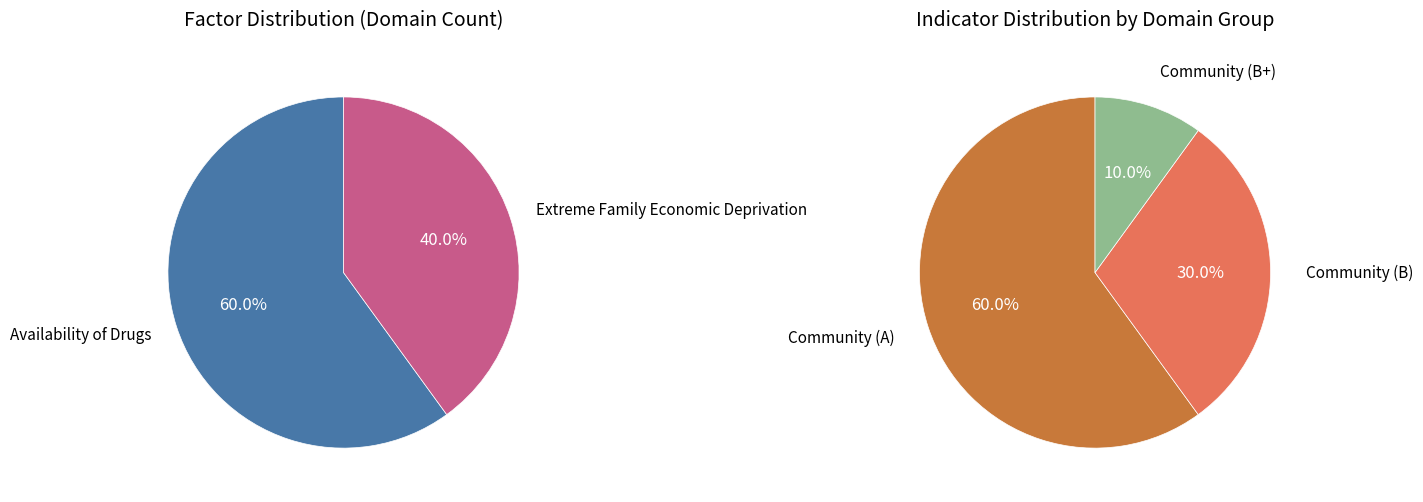

To the nearest percent, what is the combined percentage of Availability of Drugs and Extreme Family Economic Deprivation?

100%